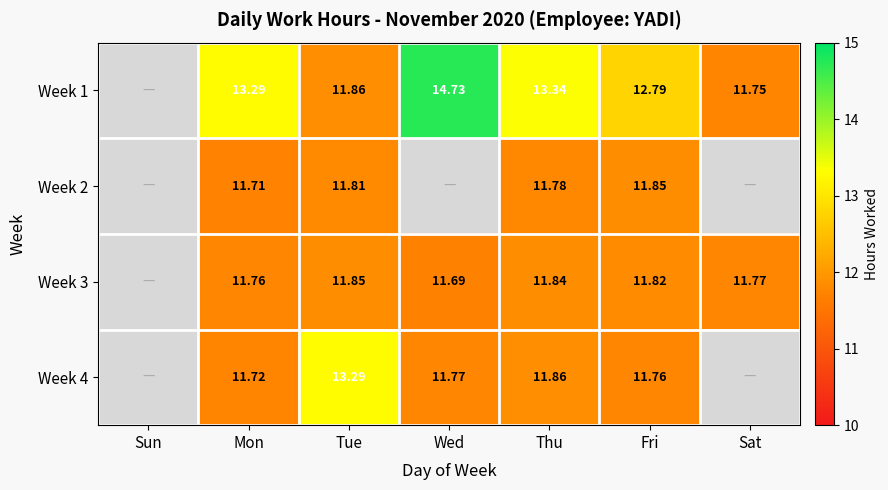

Is the value of Week 1 at Mon greater than the value of Week 4 at Fri?

Yes